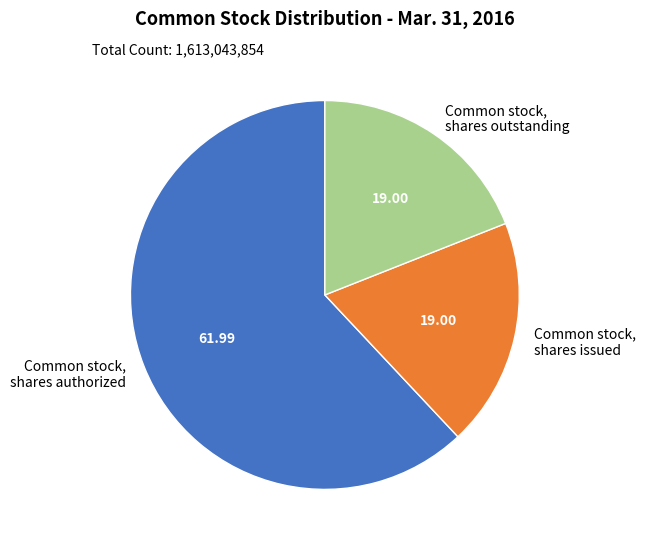

Is there any slice that represents more than half of the pie?

Yes